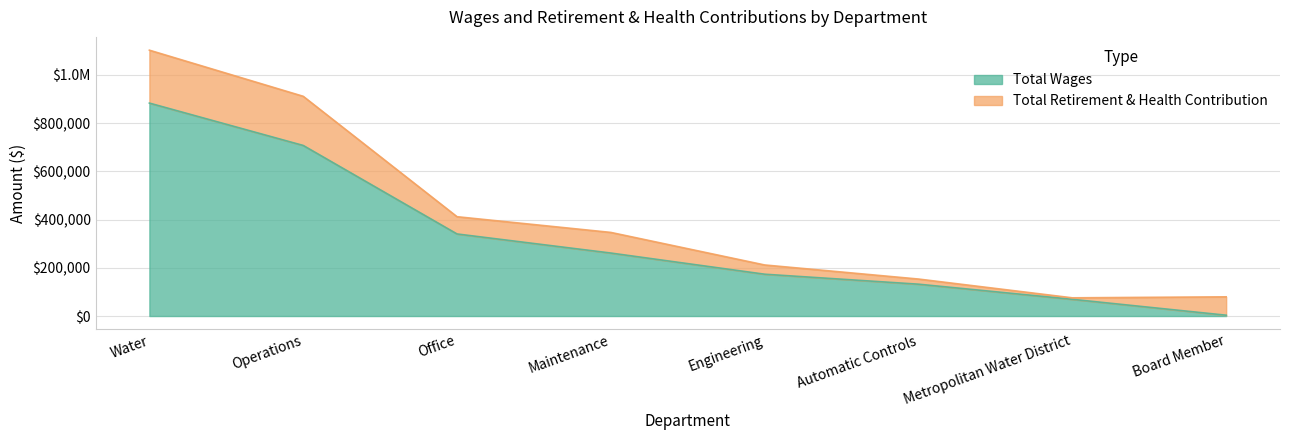

What is the value of the 1st point from the left?

882922